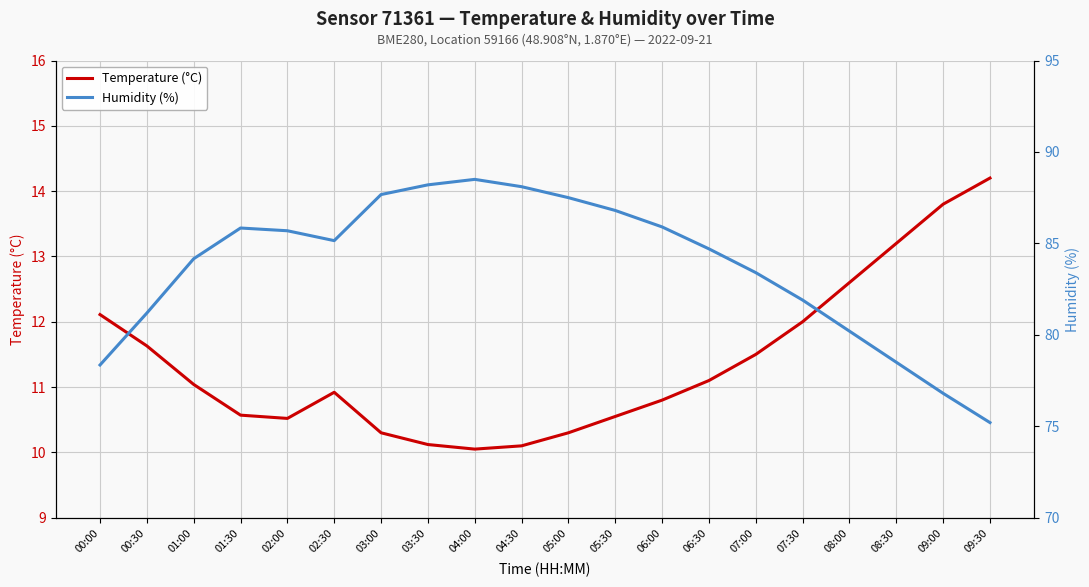

What is the value of the Humidity (%) point at the 19th from the left?

76.8